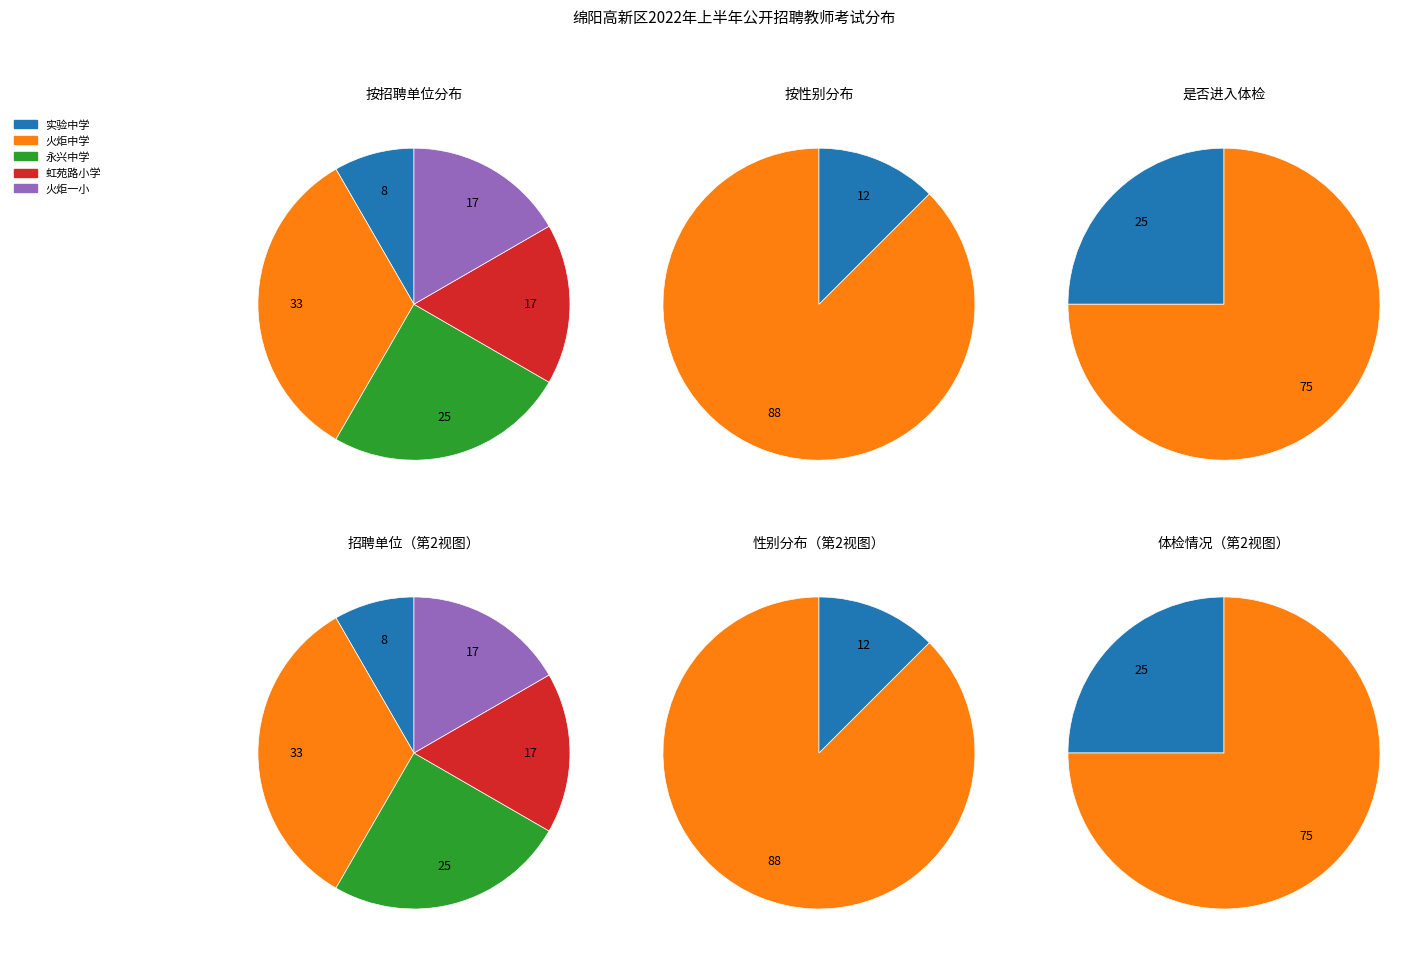

Between 虹苑路小学 and 永兴中学, which is larger?

永兴中学